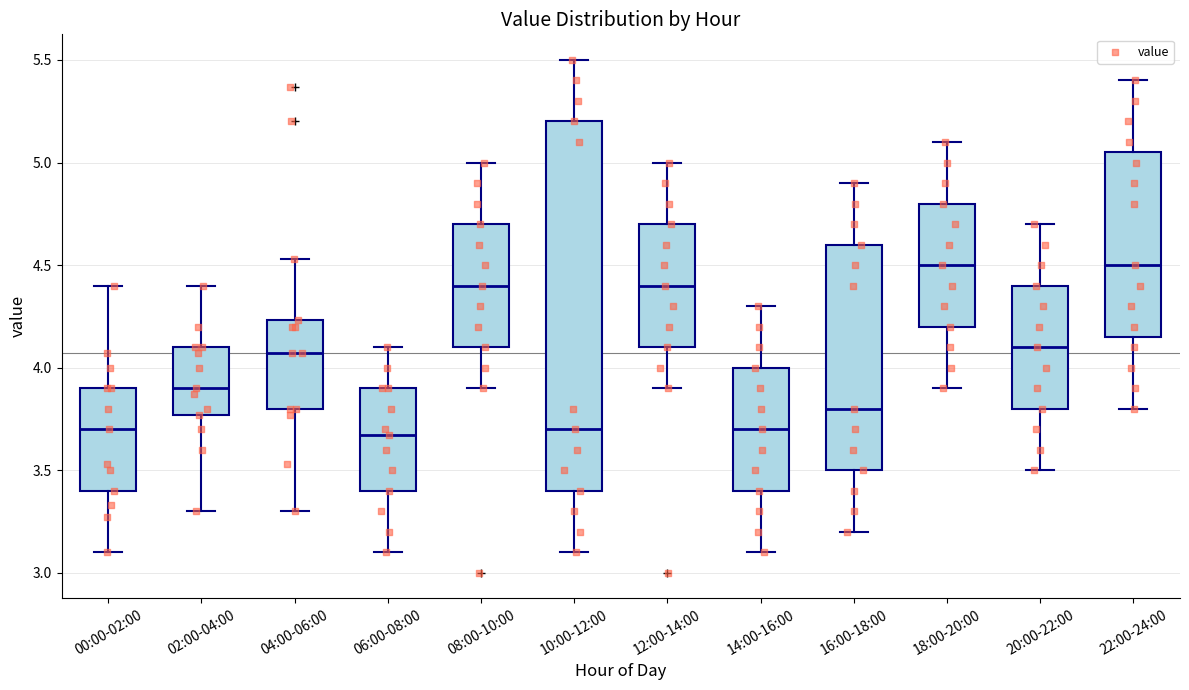

Reading left to right, transcribe this box plot: for each box, give where its median line is, the range the box spans, and where its two whiskers end, as read against the y-axis. The values are not printed on the chart, so give them approximately, as read against the axis.

00:00-02:00: median 3.70, box 3.40 to 3.90, whiskers 3.10 to 4.40
02:00-04:00: median 3.90, box 3.75 to 4.10, whiskers 3.30 to 4.40
04:00-06:00: median 4.05, box 3.80 to 4.25, whiskers 3.30 to 4.55
06:00-08:00: median 3.65, box 3.40 to 3.90, whiskers 3.10 to 4.10
08:00-10:00: median 4.40, box 4.10 to 4.70, whiskers 3.90 to 5.00
10:00-12:00: median 3.70, box 3.40 to 5.20, whiskers 3.10 to 5.50
12:00-14:00: median 4.40, box 4.10 to 4.70, whiskers 3.90 to 5.00
14:00-16:00: median 3.70, box 3.40 to 4.00, whiskers 3.10 to 4.30
16:00-18:00: median 3.80, box 3.50 to 4.60, whiskers 3.20 to 4.90
18:00-20:00: median 4.50, box 4.20 to 4.80, whiskers 3.90 to 5.10
20:00-22:00: median 4.10, box 3.80 to 4.40, whiskers 3.50 to 4.70
22:00-24:00: median 4.50, box 4.15 to 5.05, whiskers 3.80 to 5.40